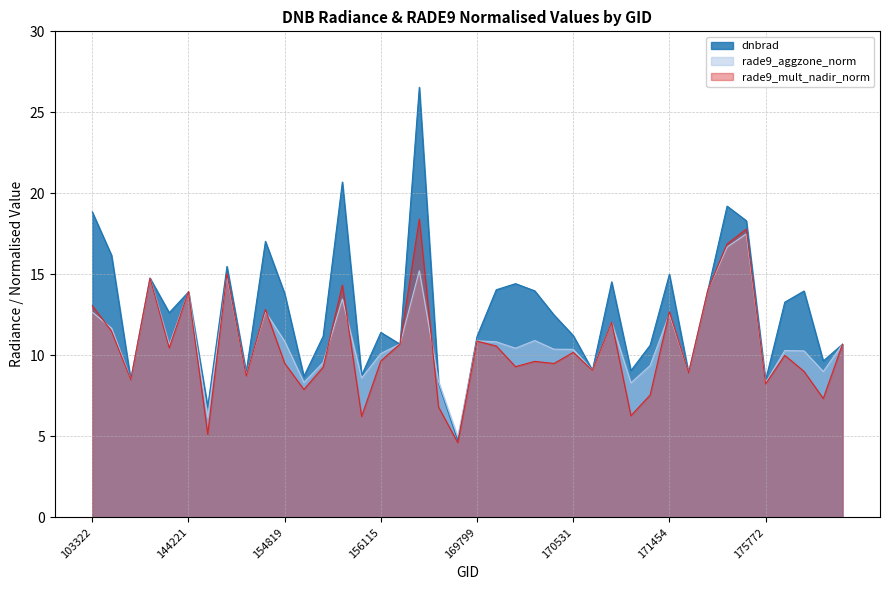

At which label does rade9_mult_nadir_norm reach its peak?

169262